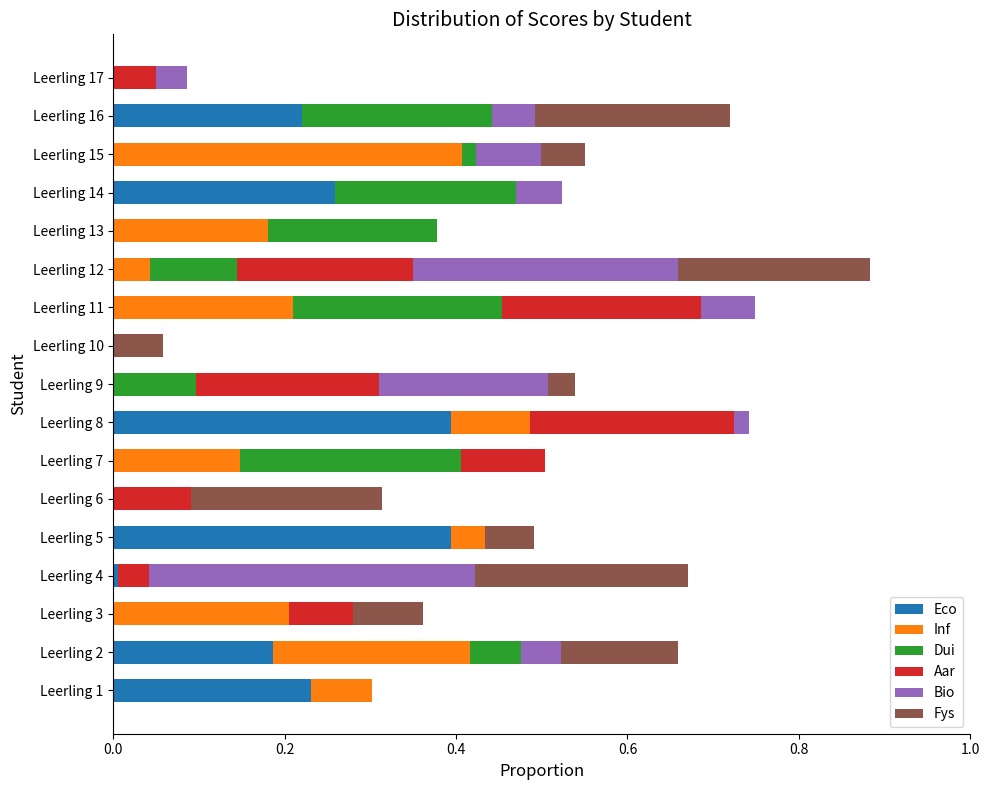

At which category is the sum across all series the highest?

Leerling 12